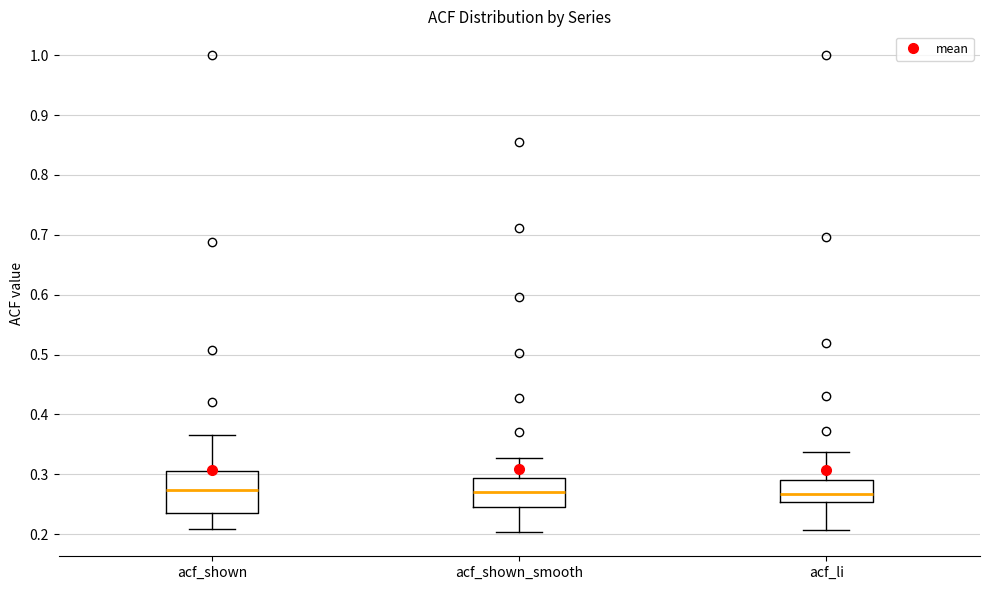

Which box is the tallest, from its lower edge to its upper edge?

acf_shown